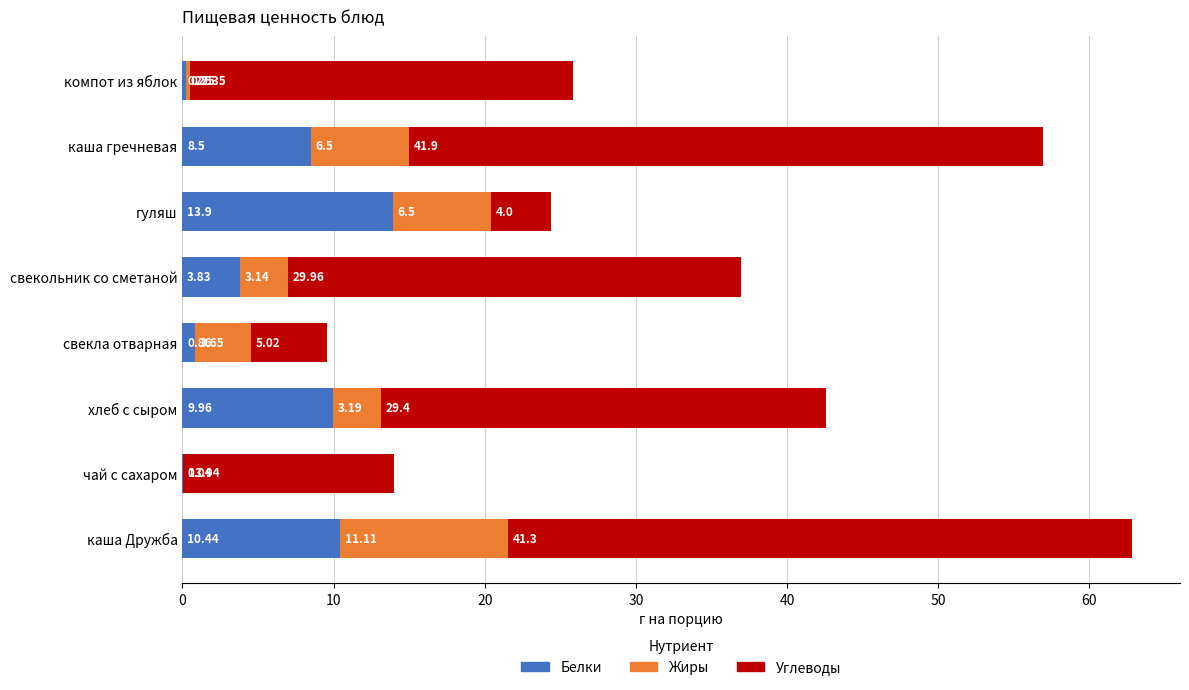

What is the total value across all series at каша гречневая?

56.9